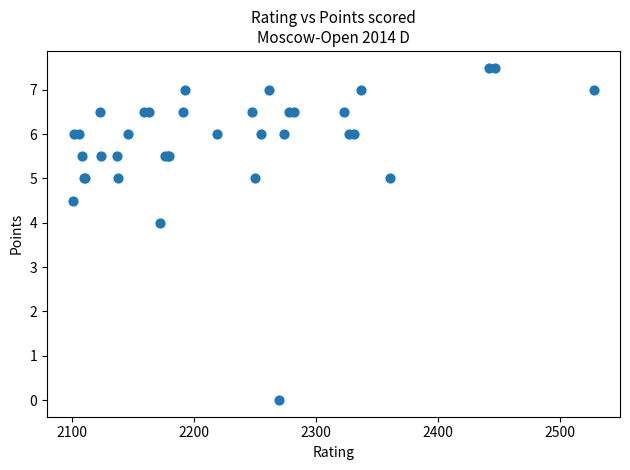

What Y value in the scatter plot is closest to 3?

4.0